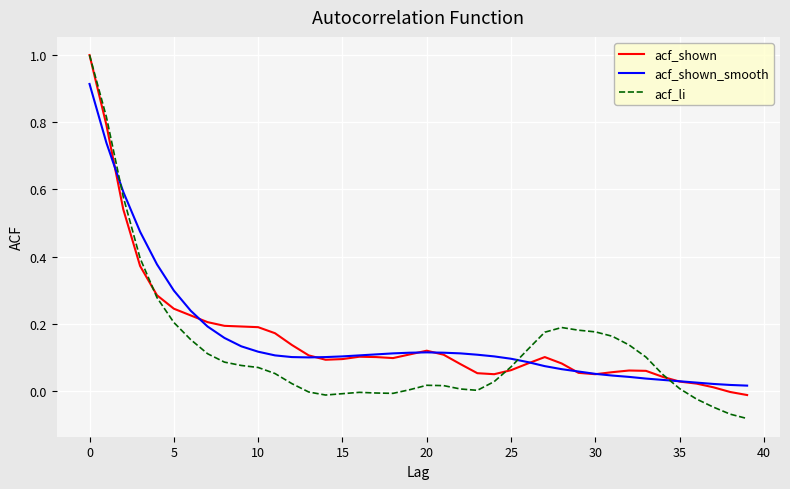

Which series has the largest range (max minus min)?

acf_li